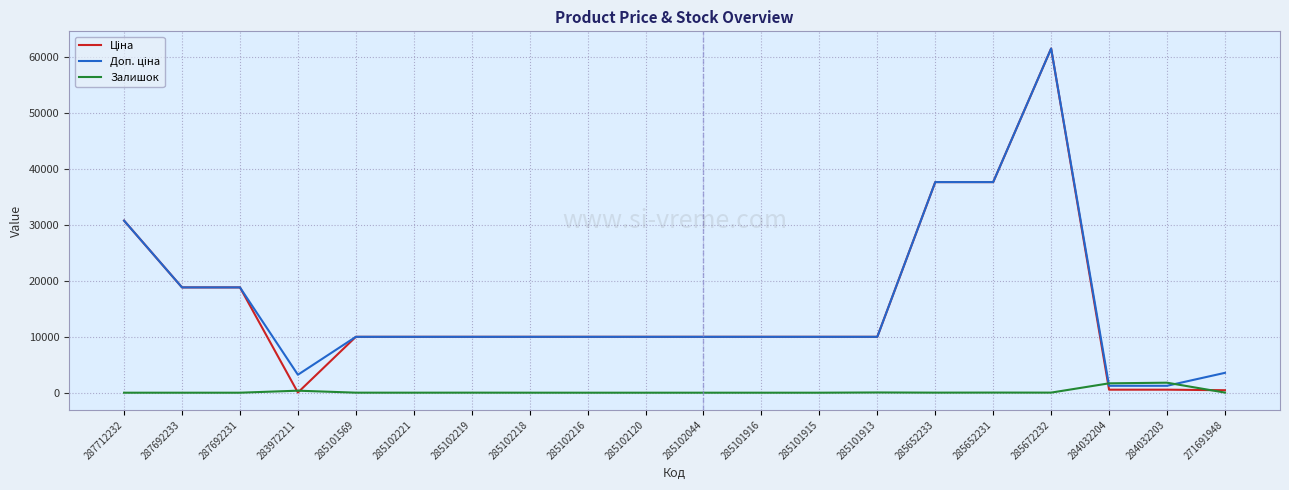

What is the greatest value displayed?

61434.3